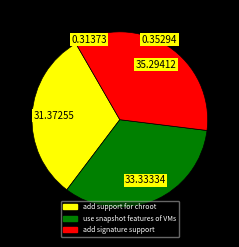

Which category has the smallest portion of the pie?

add support for chroot